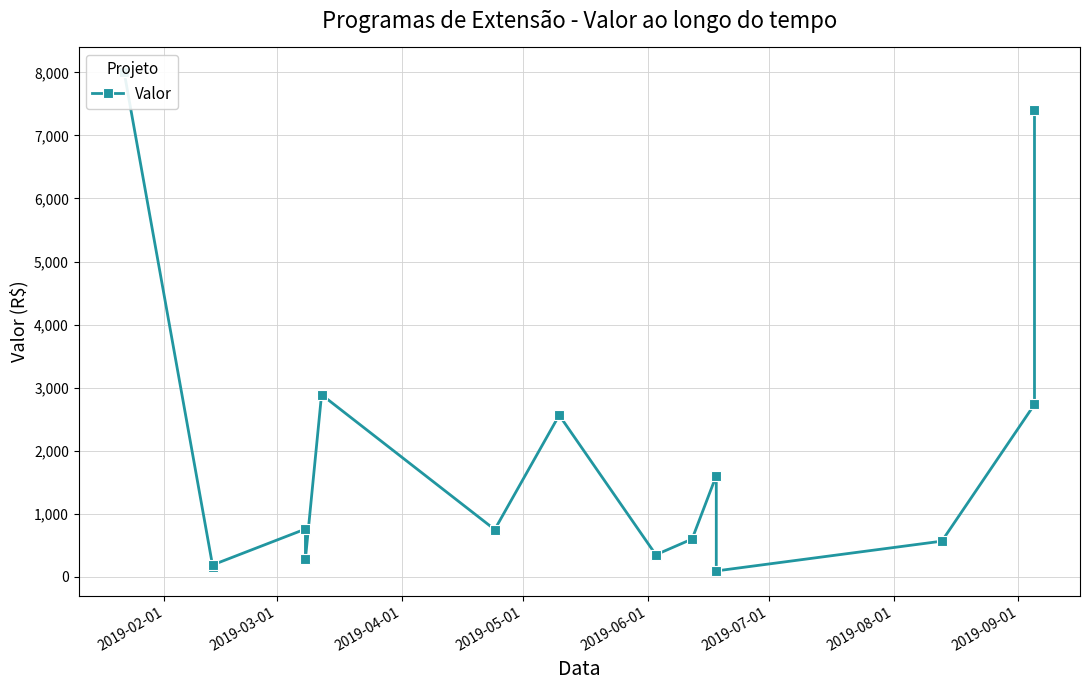

What is the ratio of the value at 2019-03-01 to the value at 2019-06-01?

0.6